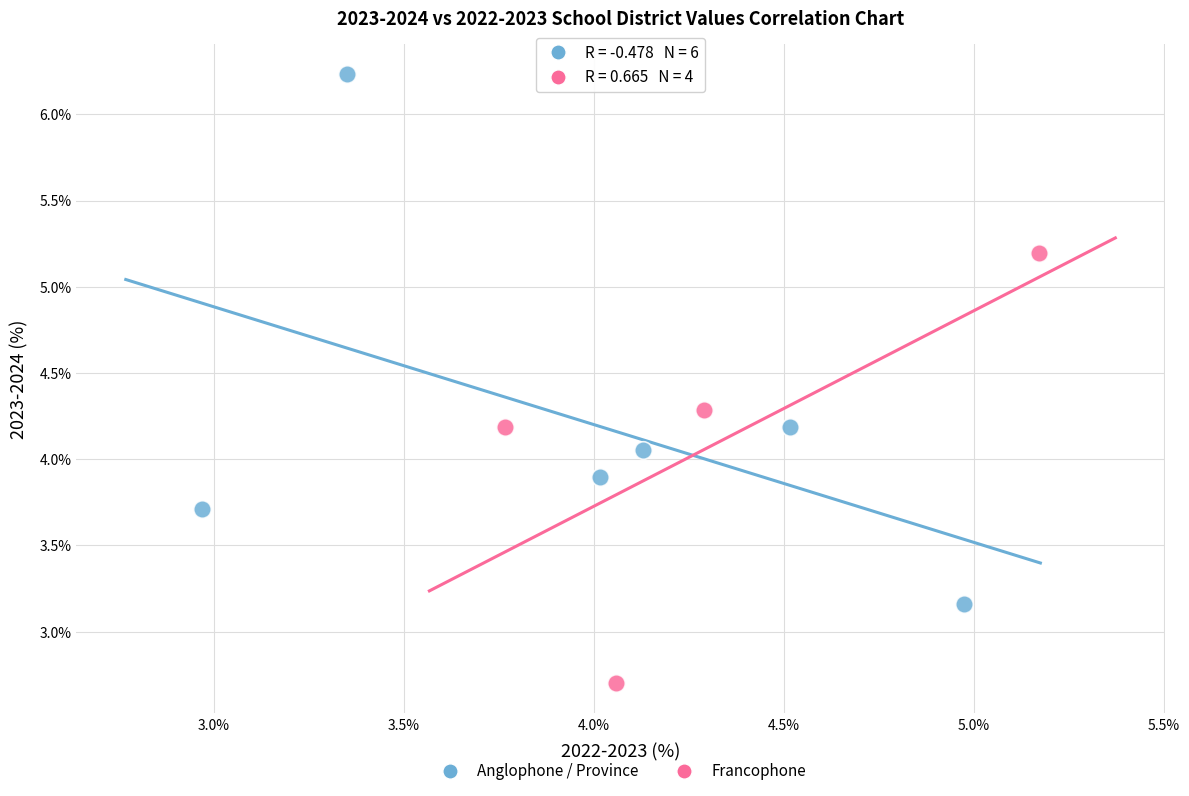

What are all the series names shown in the legend?

Anglophone / Province, Francophone